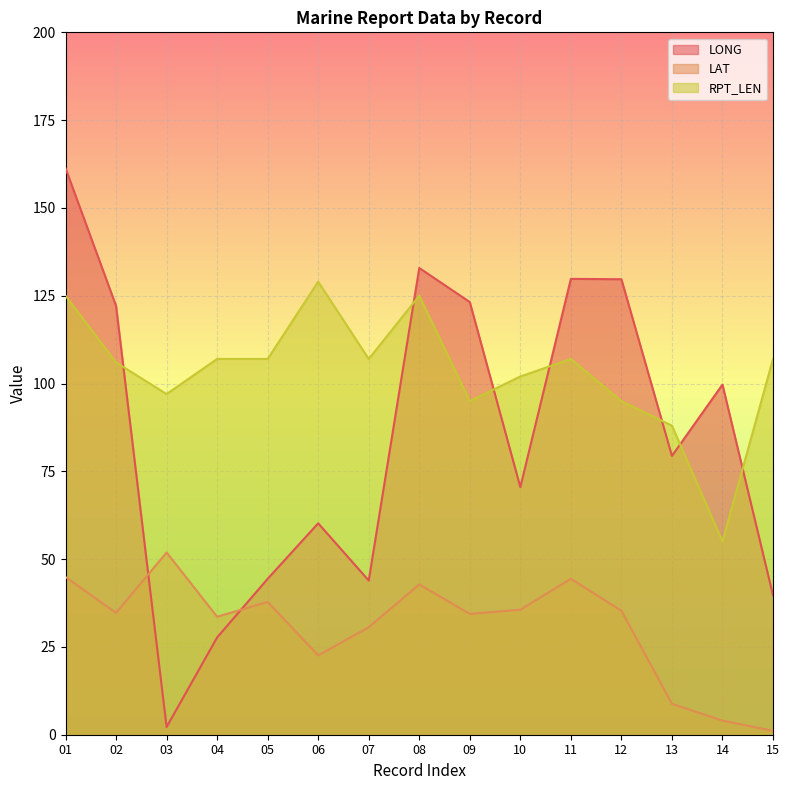

Reading left to right, extract all data points from this chart.

LONG: 161.3	122.1	2.2	27.7	44.4	60.2	43.9	132.9	123.2	70.5	129.8	129.7	79.4	99.7	39.7
LAT: 44.9	34.7	51.9	33.6	37.8	22.6	30.6	42.8	34.4	35.6	44.4	35.3	8.8	4.0	1.1
RPT_LEN: 125.0	106.0	97.0	107.0	107.0	129.0	107.0	125.0	95.0	102.0	107.0	95.0	88.0	55.0	107.0